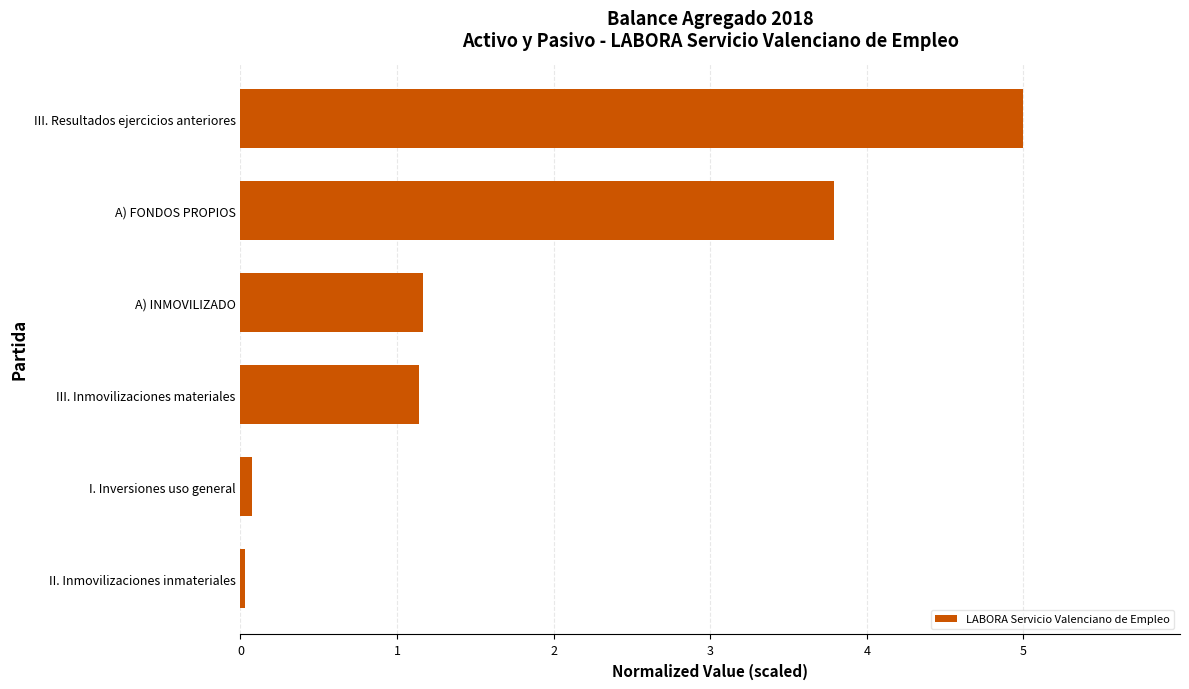

How many series are shown in this chart?

1